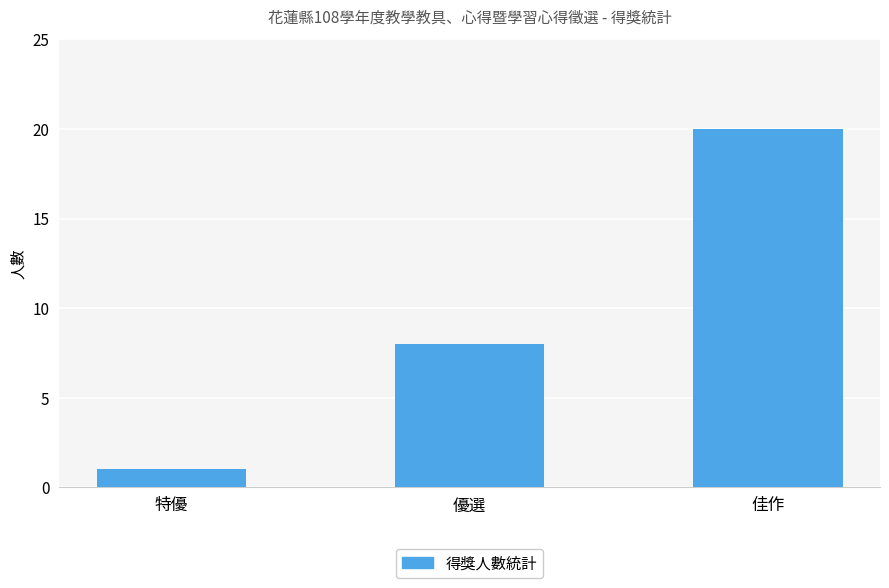

At which label is the value closest to 10?

優選